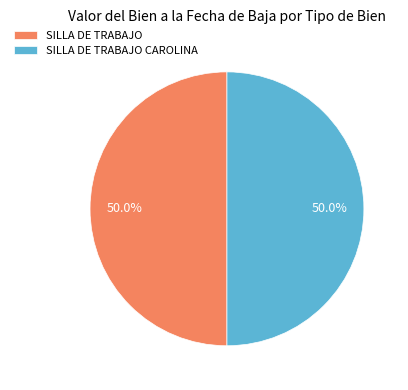

Combined, what portion of the pie is SILLA DE TRABAJO CAROLINA and SILLA DE TRABAJO?

100.0%